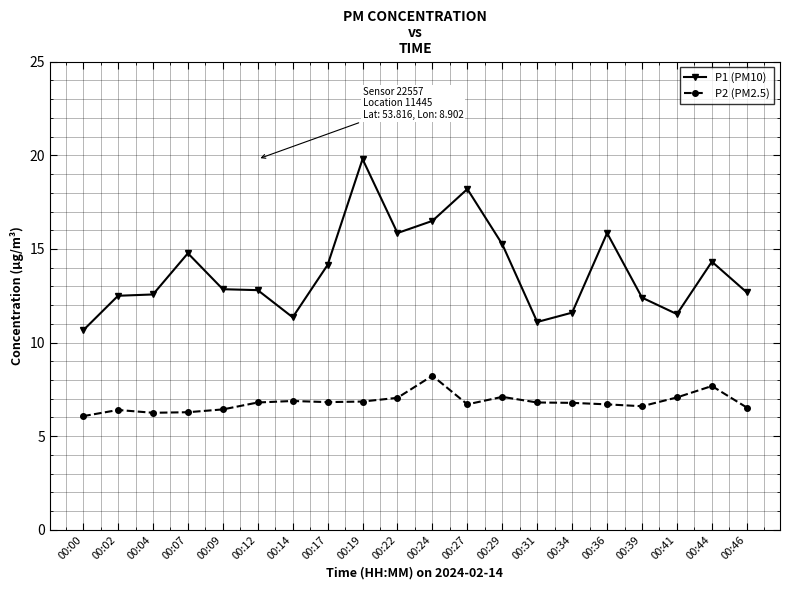

What is the value of the P1 (PM10) point at the 11th from the left?

16.5